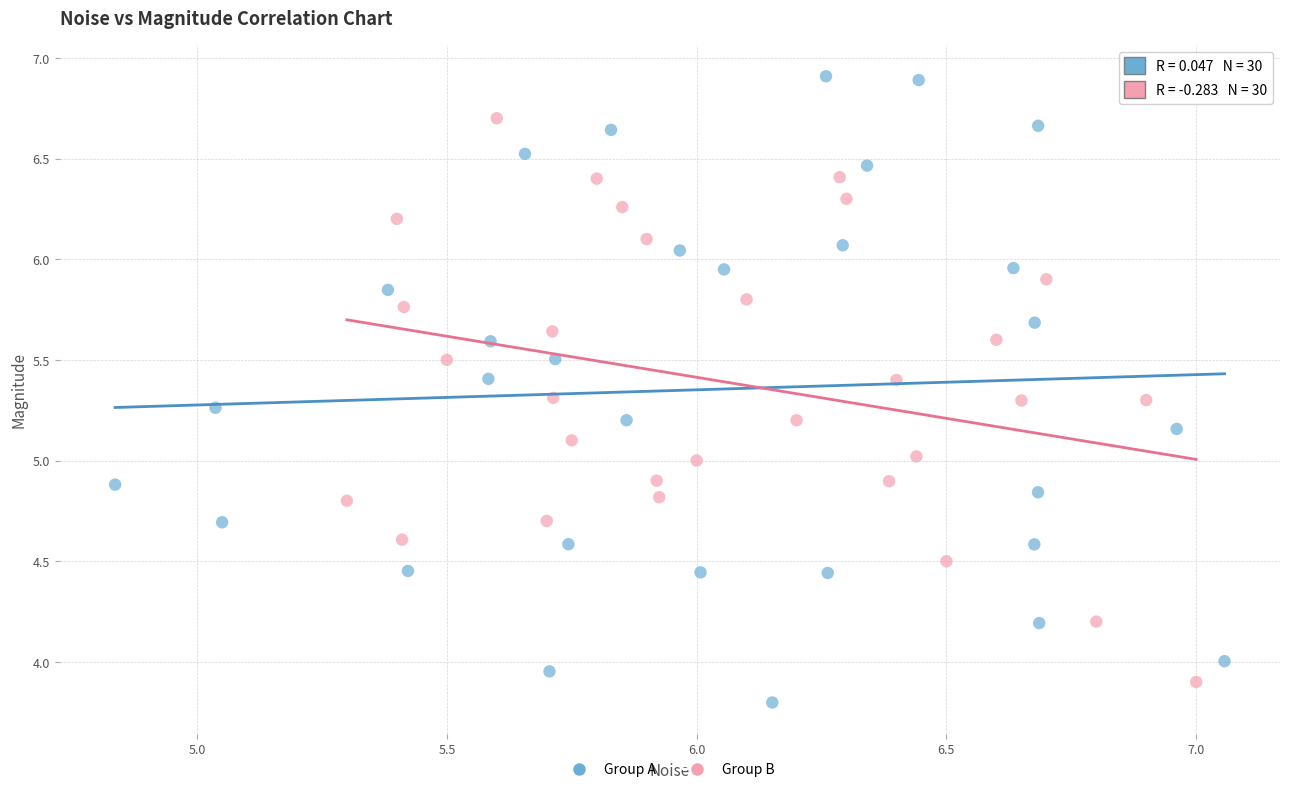

Which series has the widest spread of Y values?

Group A